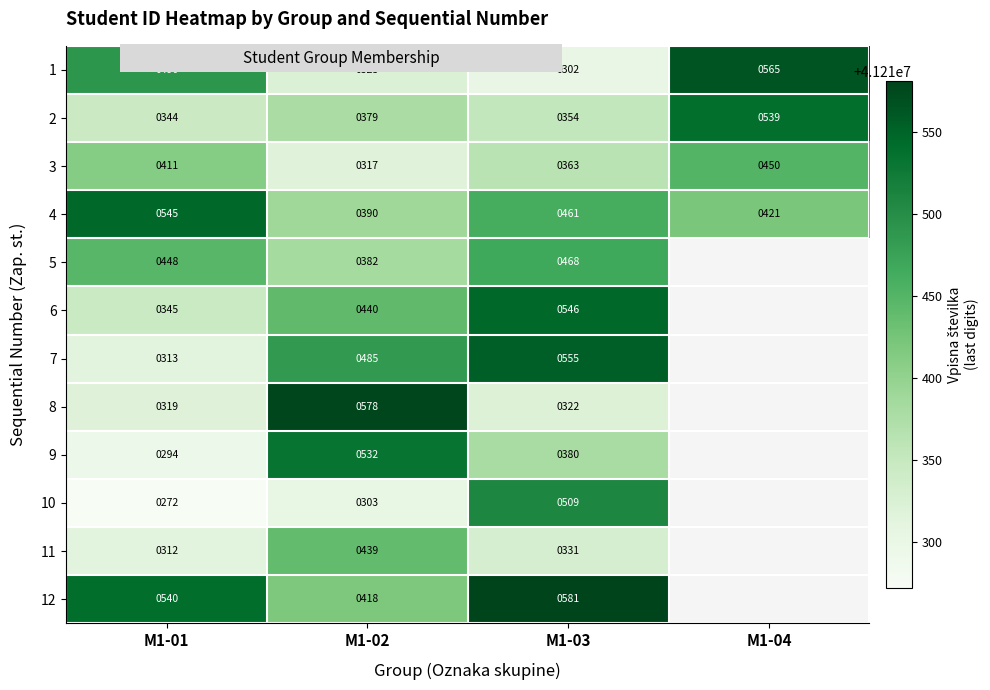

At M1-01, list the series in order from smallest to largest.

10, 9, 11, 7, 8, 2, 6, 3, 5, 1, 12, 4